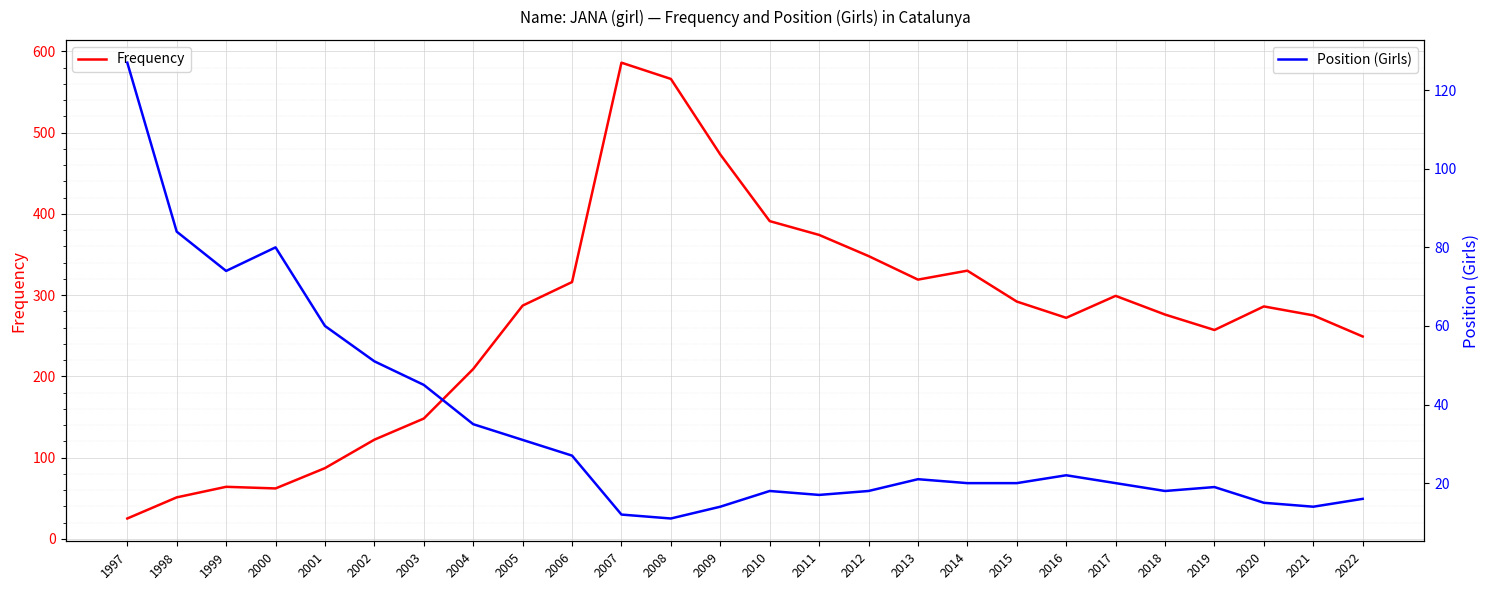

Where is the first local maximum for Position (Girls)?

2000